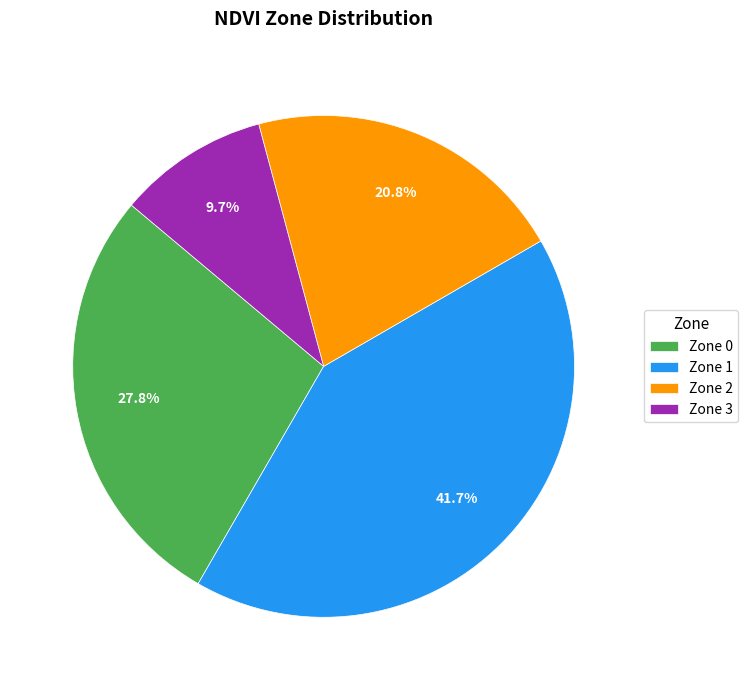

To the nearest percent, what is the difference between the largest and smallest slice percentages?

32%